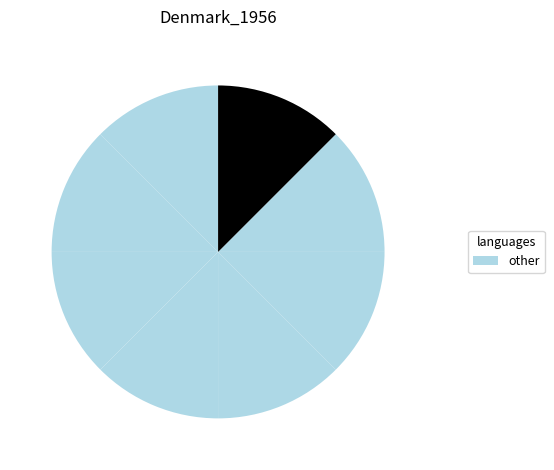

How many slices are in this pie chart?

8